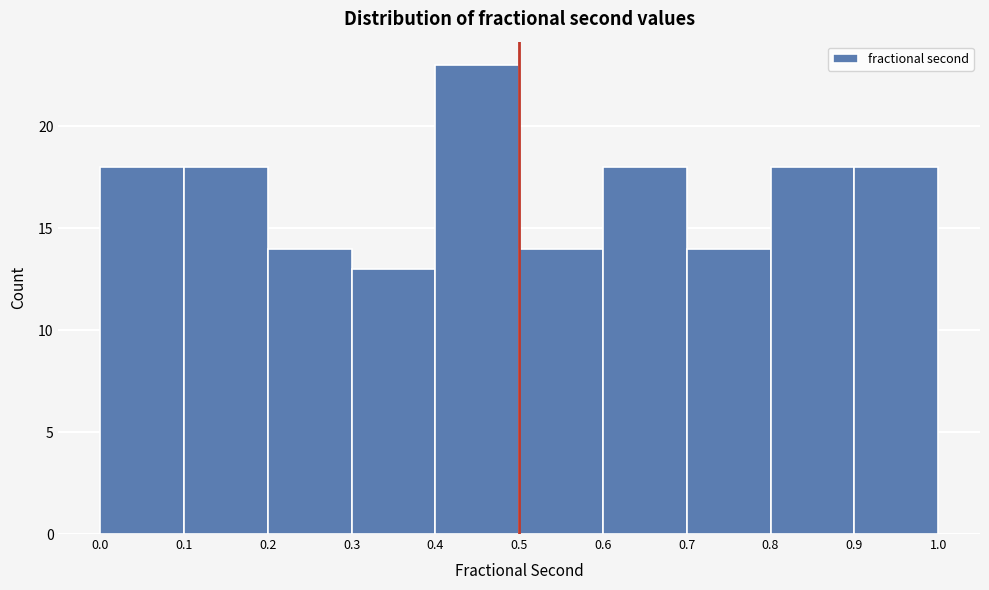

Reading left to right, list every bar in this chart as the range it spans on the x-axis followed by its height. The values are not printed on the chart, so give them approximately, as read against the axis.

0.0 to 0.1: 18
0.1 to 0.2: 18
0.2 to 0.3: 14
0.3 to 0.4: 13
0.4 to 0.5: 23
0.5 to 0.6: 14
0.6 to 0.7: 18
0.7 to 0.8: 14
0.8 to 0.9: 18
0.9 to 1.0: 18